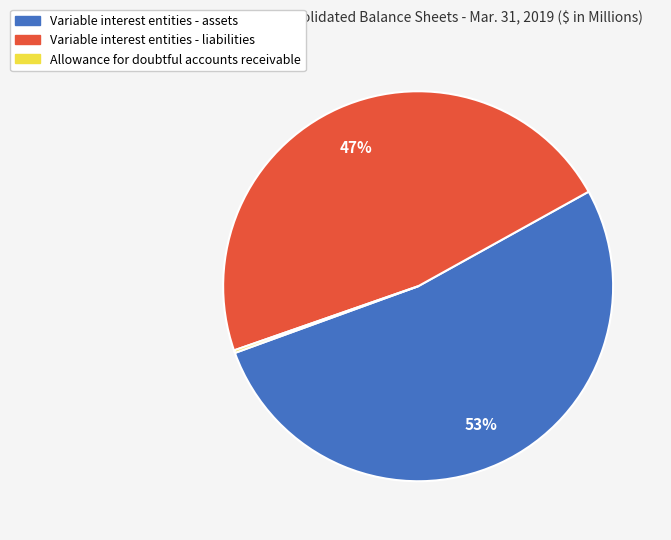

To the nearest percent, what portion does Variable interest entities - liabilities represent?

47%